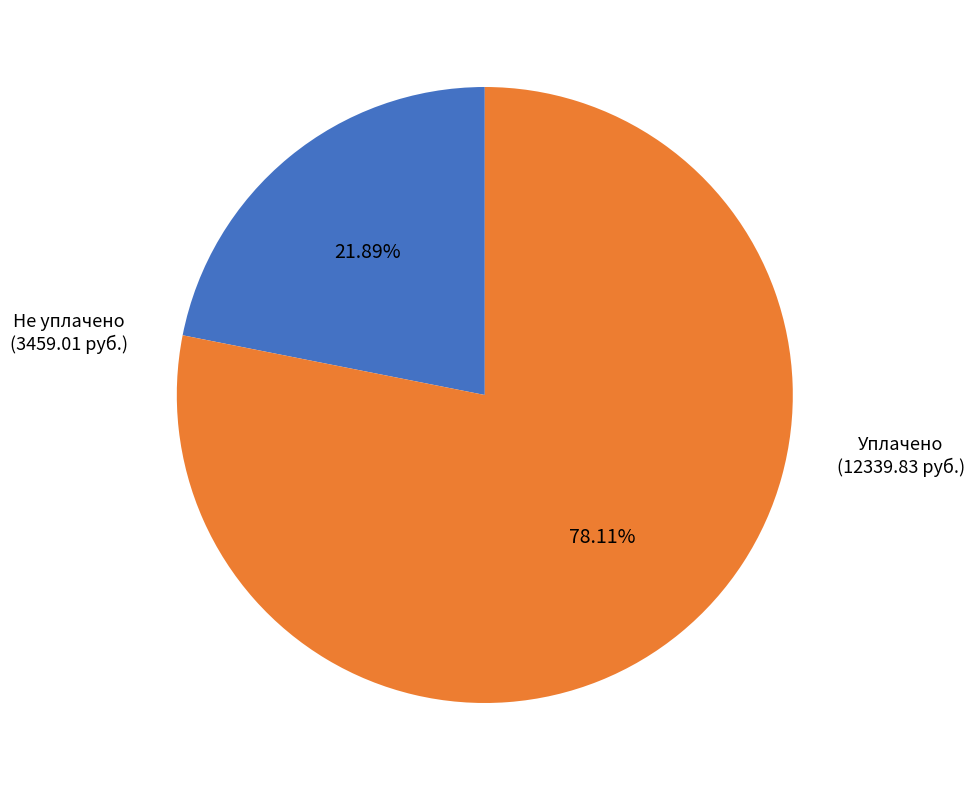

Does any single category account for the majority?

Yes